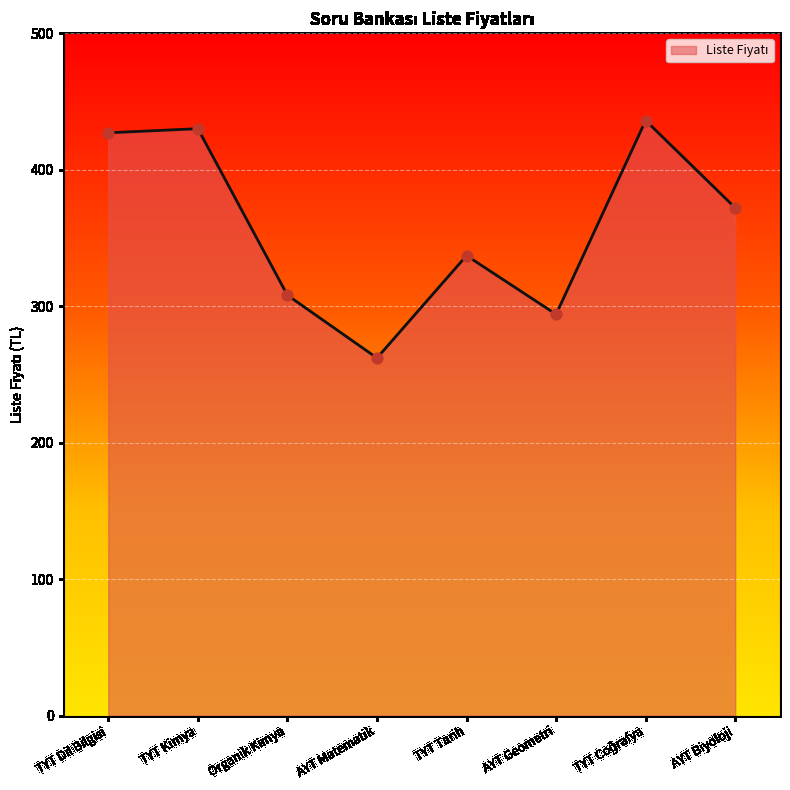

What is the ratio of the value at TYT Kimya to the value at TYT Tarih?

1.3